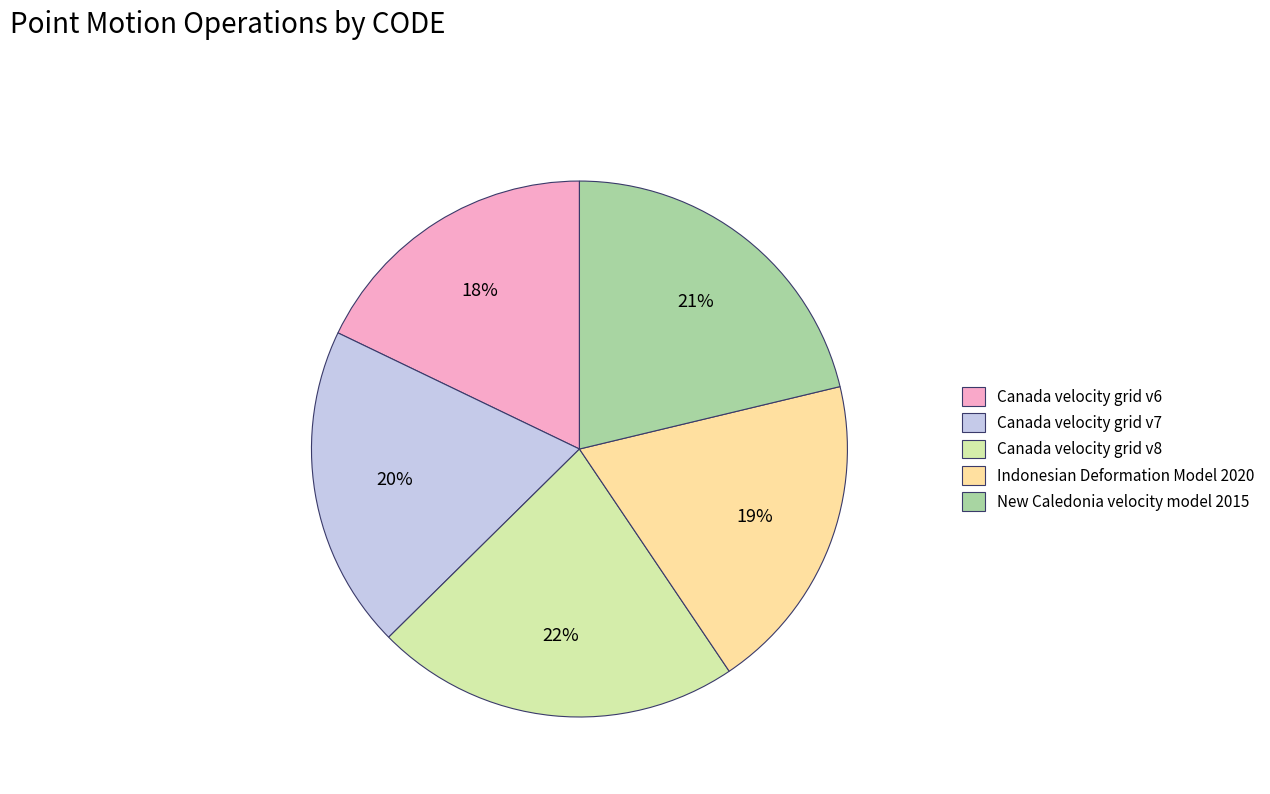

True or false: Canada velocity grid v7 accounts for 20% of the total.

True